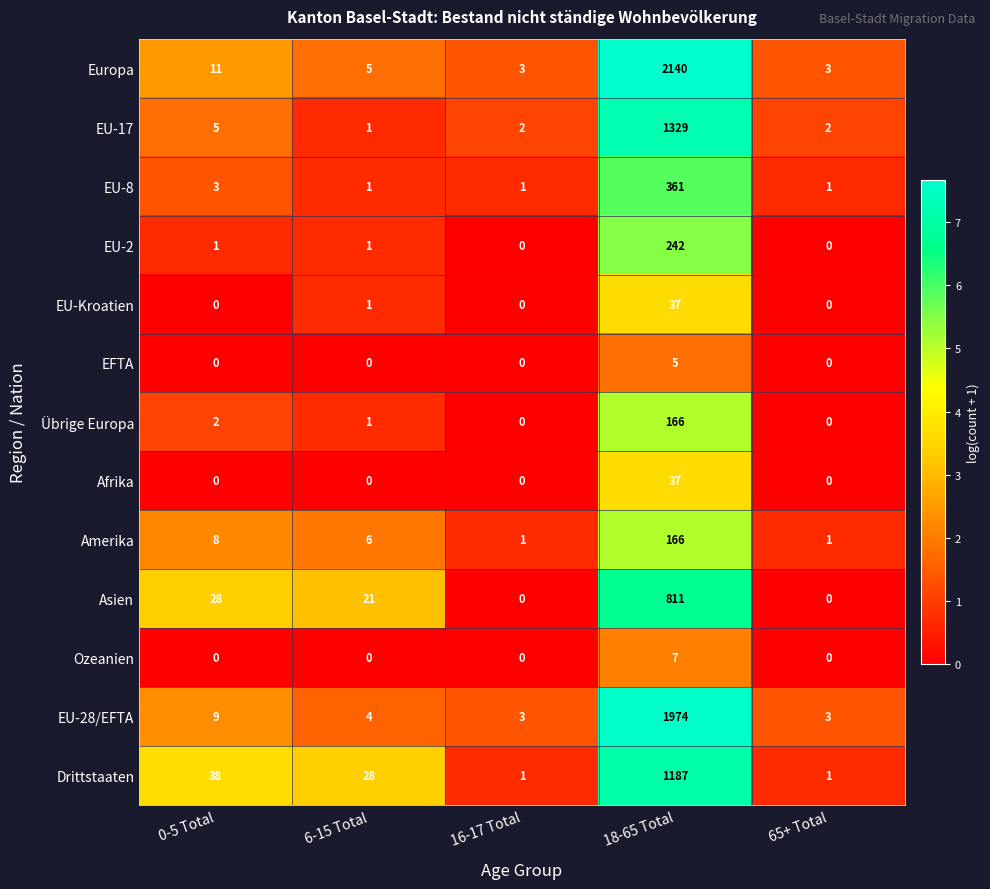

What is the approximate value of EU-Kroatien at 18-65 Total, to the nearest 5?

35